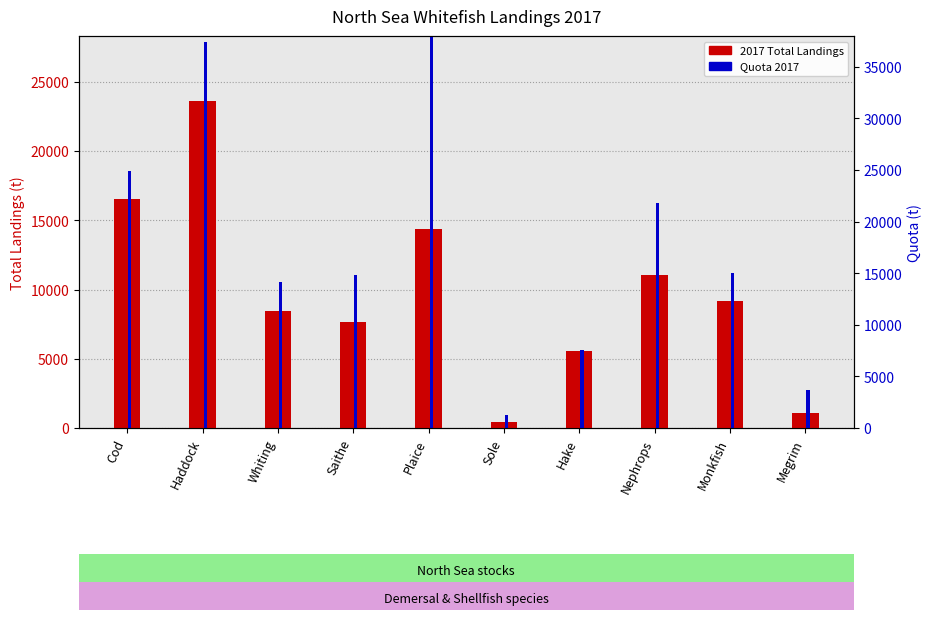

What is the average value of the 2017 Total Landings series?

9795.1